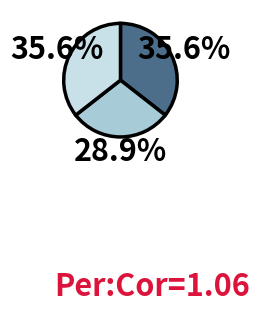

Does any single category account for the majority?

No